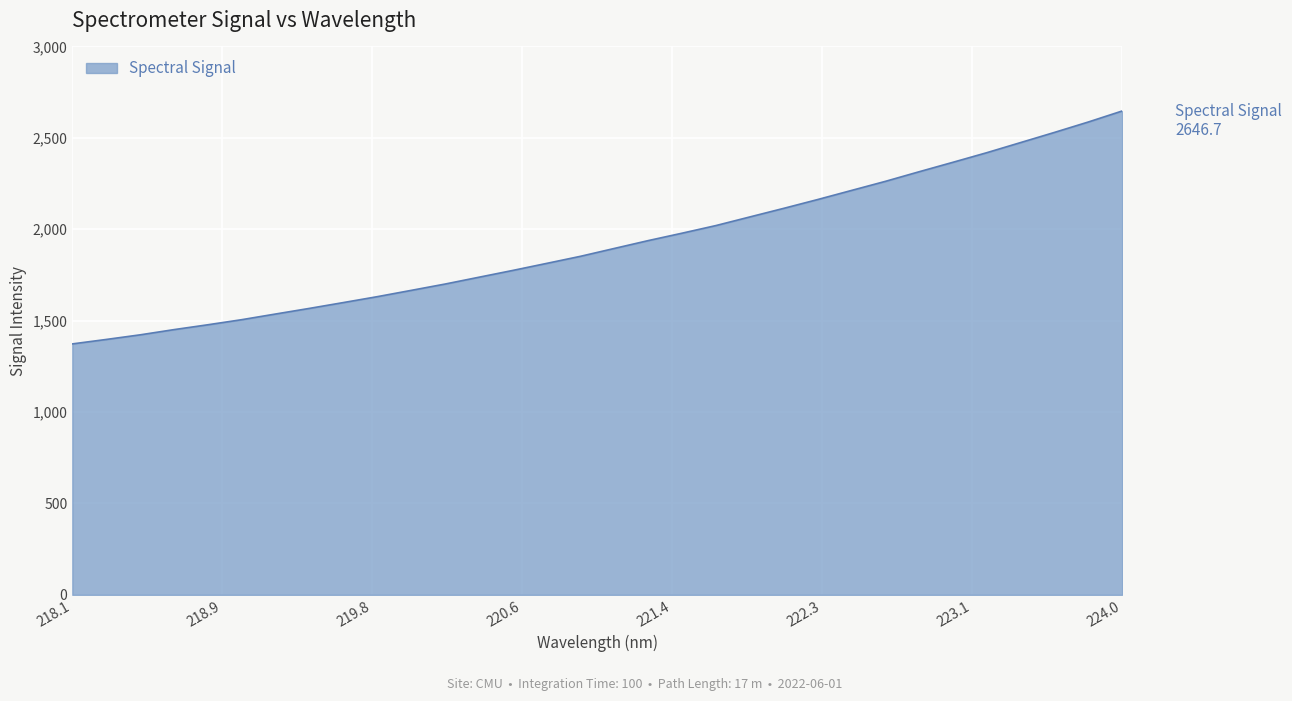

What is the maximum value shown in the chart?

2646.7